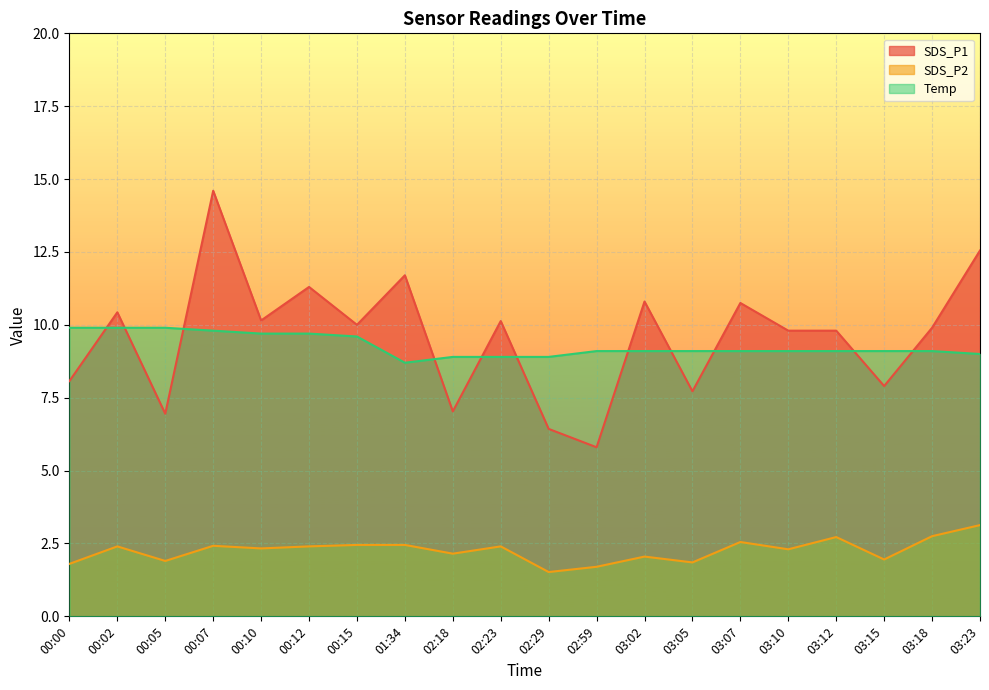

Reading left to right, list all the values displayed in this chart.

SDS_P1: 8.1	10.4	7.0	14.6	10.2	11.3	10.0	11.7	7.0	10.1	6.4	5.8	10.8	7.7	10.8	9.8	9.8	7.9	9.9	12.6
SDS_P2: 1.8	2.4	1.9	2.4	2.3	2.4	2.5	2.5	2.1	2.4	1.5	1.7	2.0	1.9	2.5	2.3	2.7	1.9	2.8	3.1
Temp: 9.9	9.9	9.9	9.8	9.7	9.7	9.6	8.7	8.9	8.9	8.9	9.1	9.1	9.1	9.1	9.1	9.1	9.1	9.1	9.0